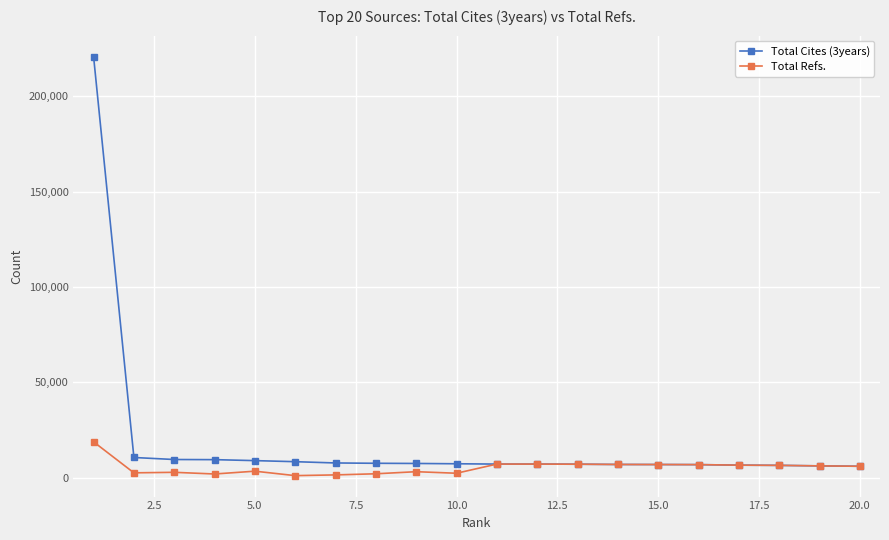

What is the highest value of the Total Cites (3years) series?

220892